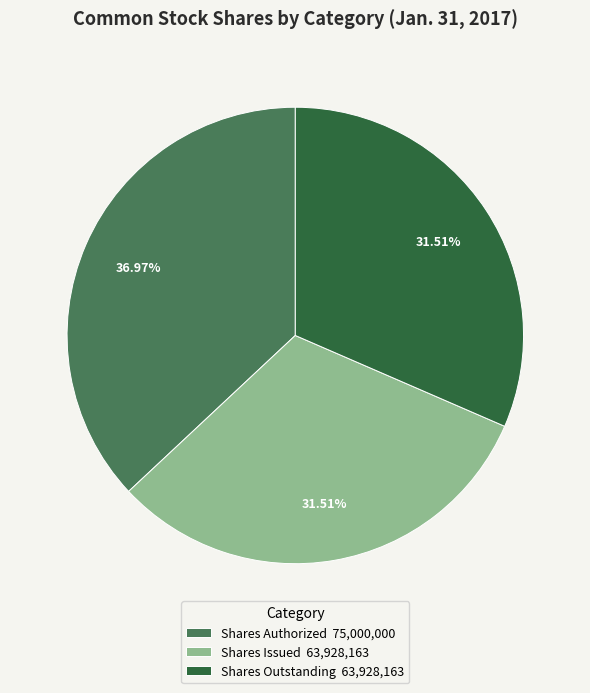

Combined, do Shares Authorized 75,000,000 and Shares Outstanding 63,928,163 account for over 50%?

Yes